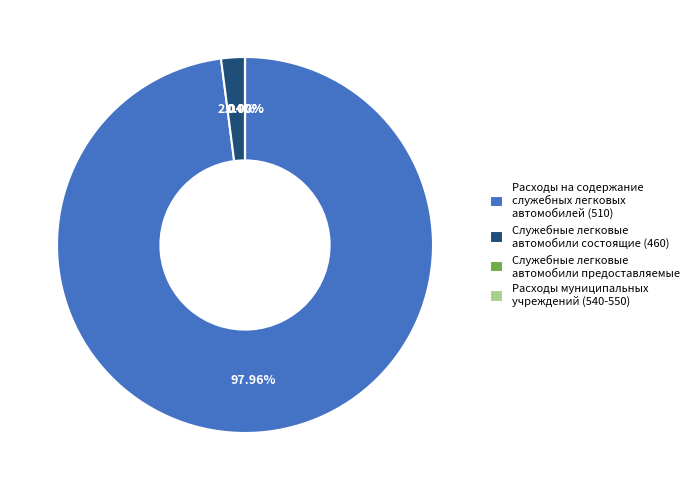

Is there a majority slice in this chart?

Yes